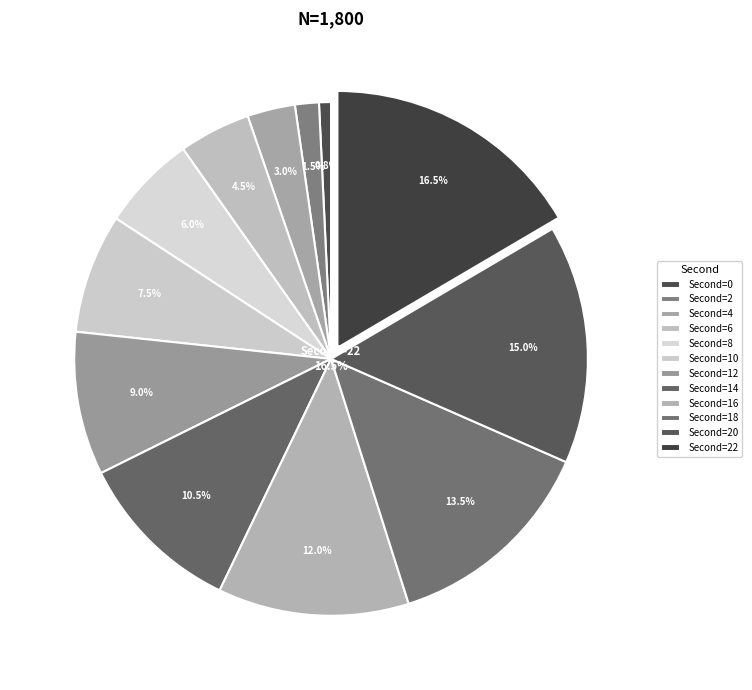

To the nearest percent, what is the average slice percentage?

8%